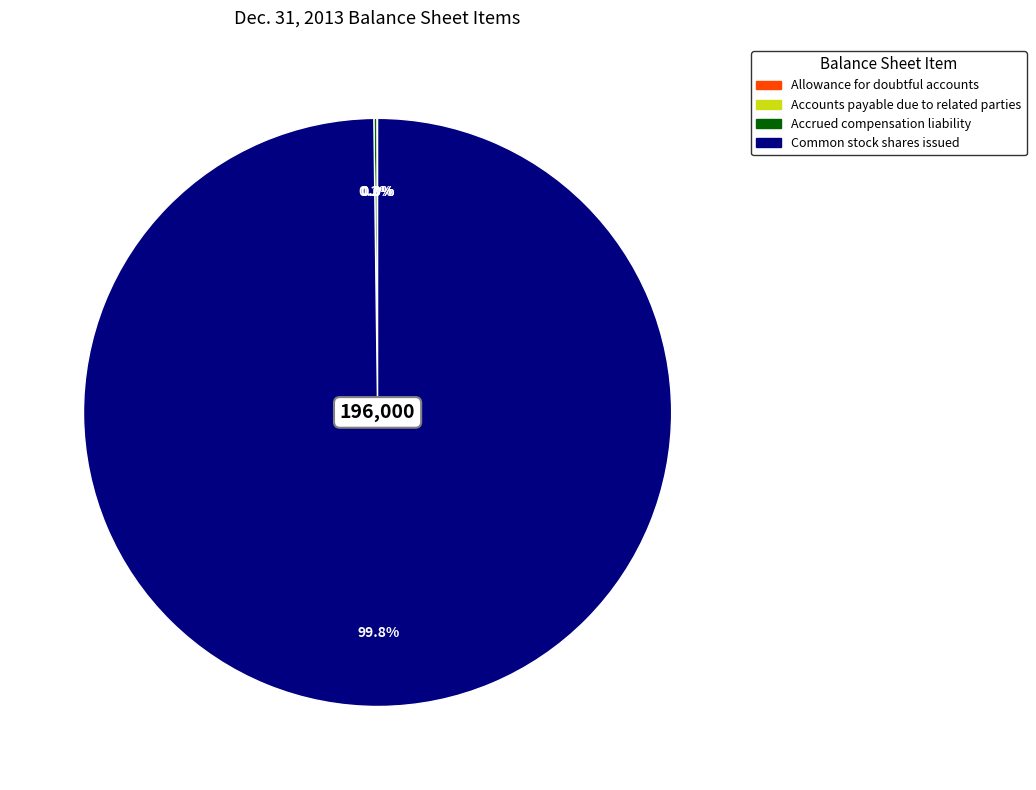

Does any single category account for the majority?

Yes